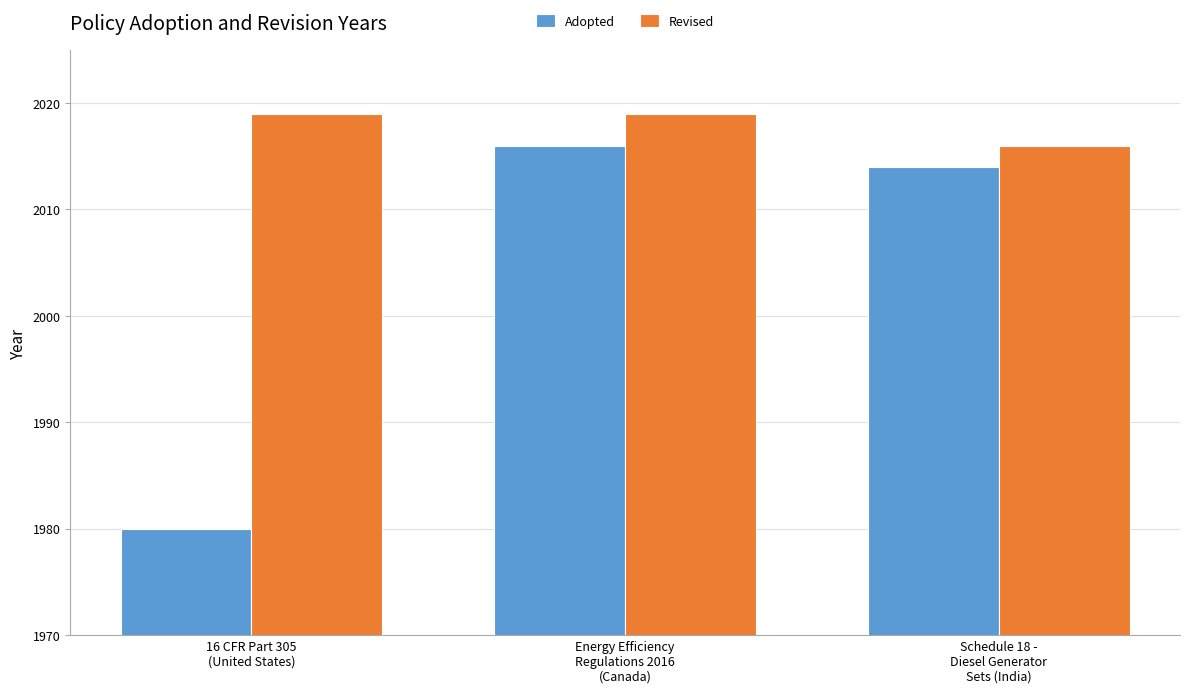

Reading right to left, what are all the values shown in this chart?

Adopted: Schedule 18 -
Diesel Generator
Sets (India)=2014	Energy Efficiency
Regulations 2016
(Canada)=2016	16 CFR Part 305
(United States)=1980
Revised: Schedule 18 -
Diesel Generator
Sets (India)=2016	Energy Efficiency
Regulations 2016
(Canada)=2019	16 CFR Part 305
(United States)=2019